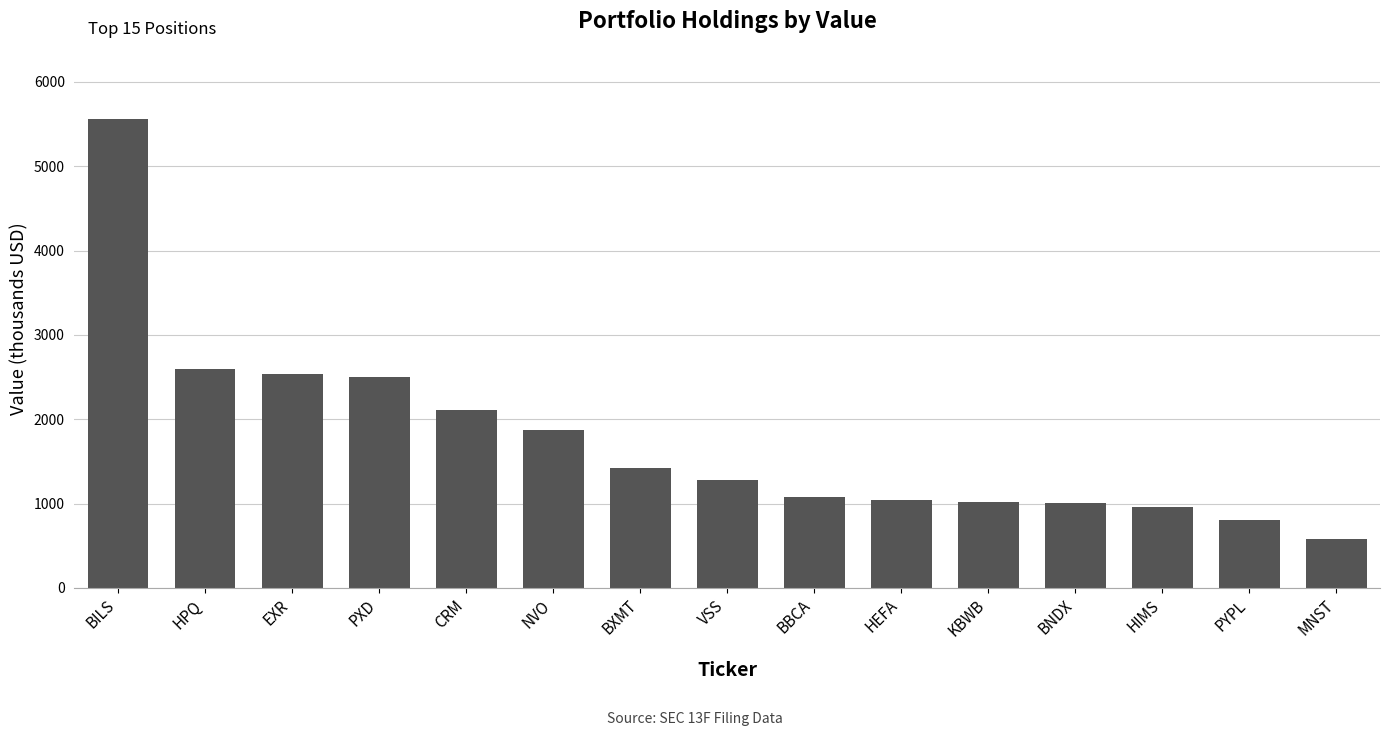

How many data points does each series have?

15